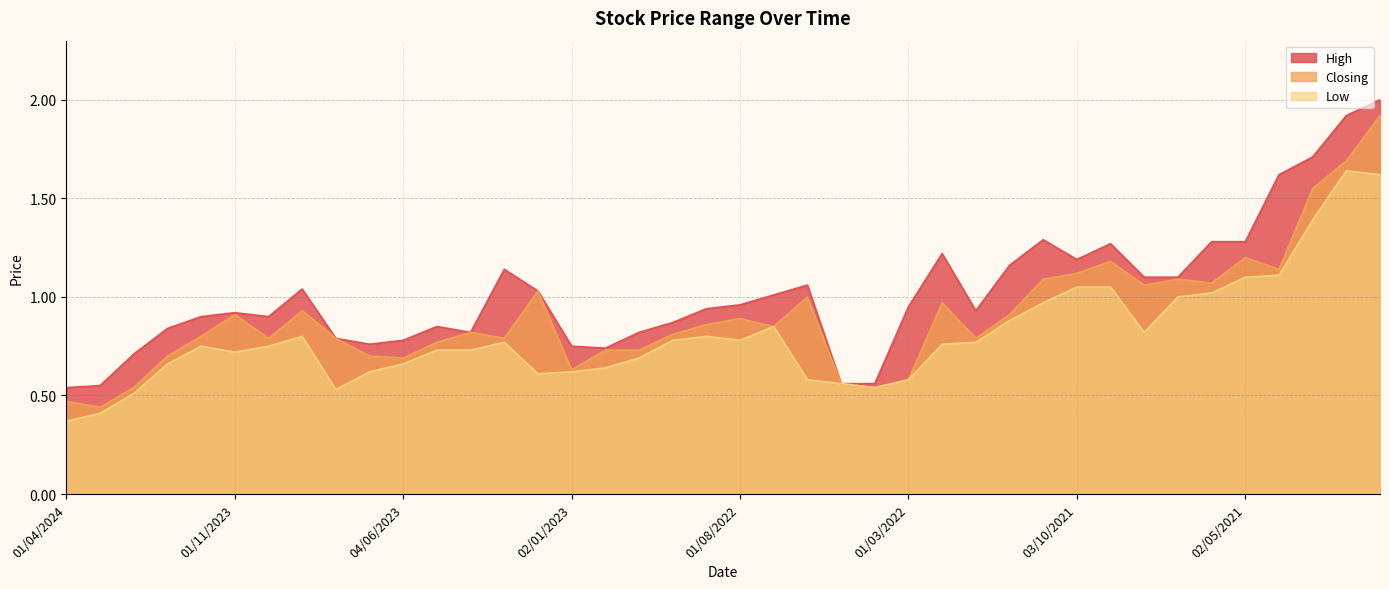

Is the value of Low at 01/07/2021 greater than the value of High at 01/03/2021?

No